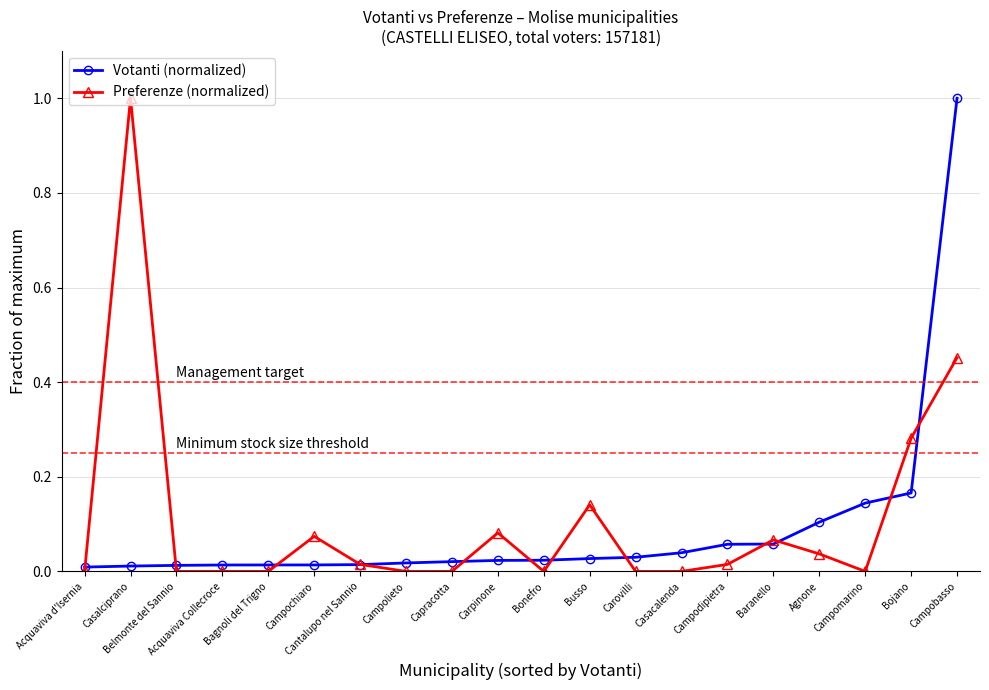

Where is the first local maximum for Preferenze (normalized)?

Casalciprano